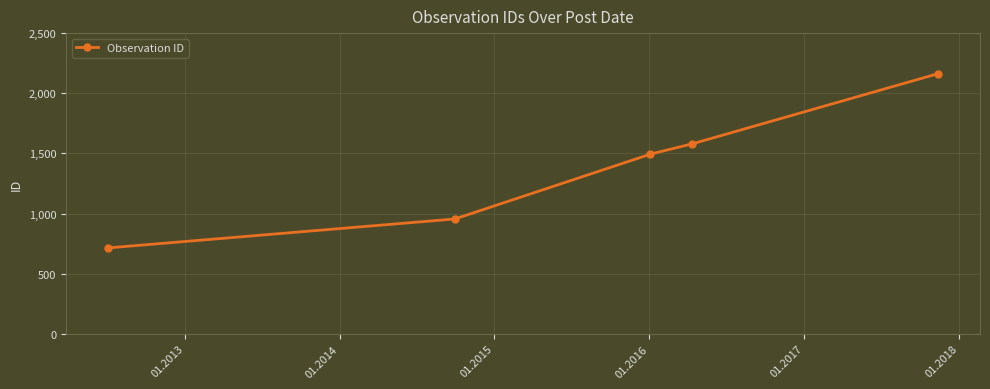

What is the average value?

1381